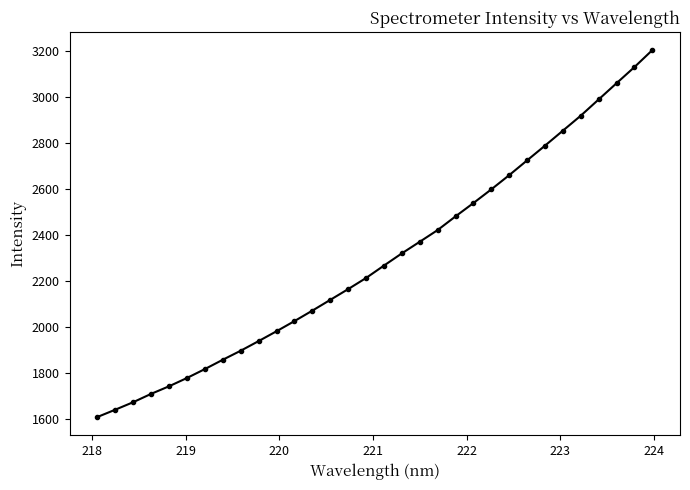

What is the smallest value displayed?

1606.6